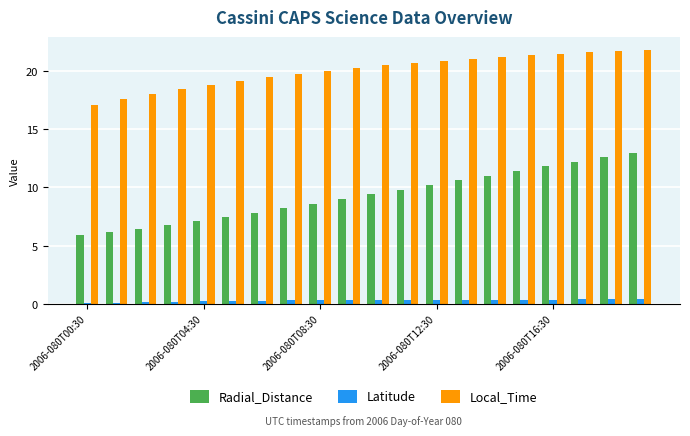

What is the lowest value of the Radial_Distance series?

5.9